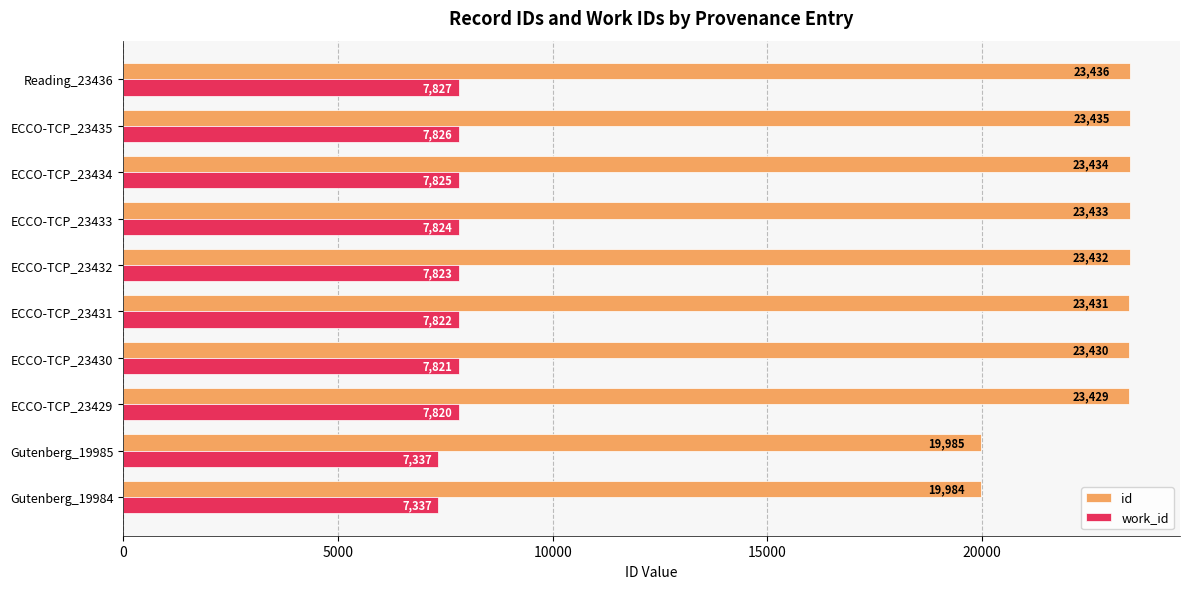

At which label is id closest to 21710?

ECCO-TCP_23429